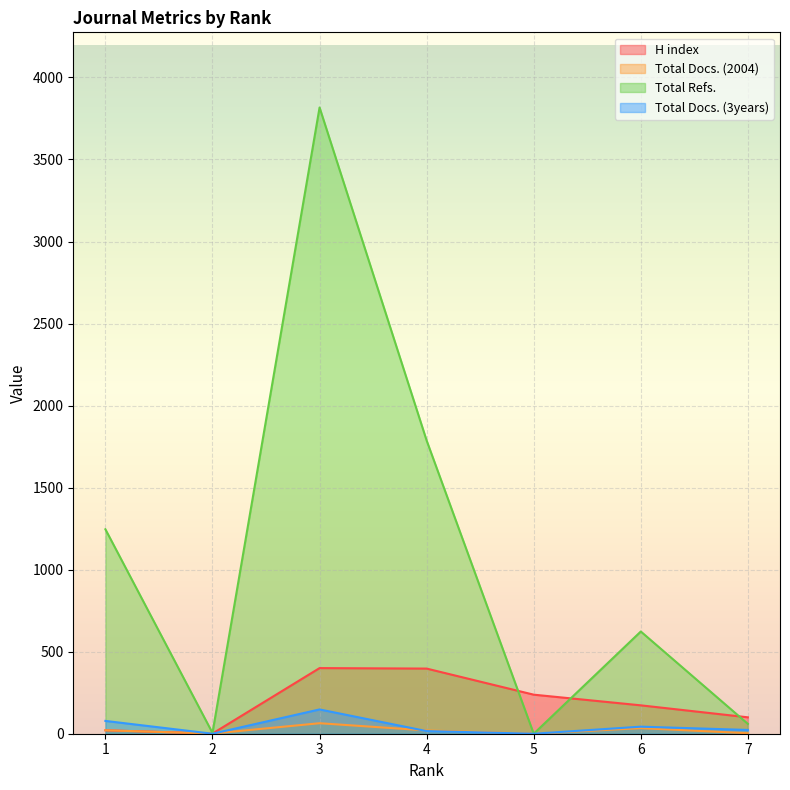

True or false: Total Docs. (2004) has more than 0 points higher than both neighbors.

True